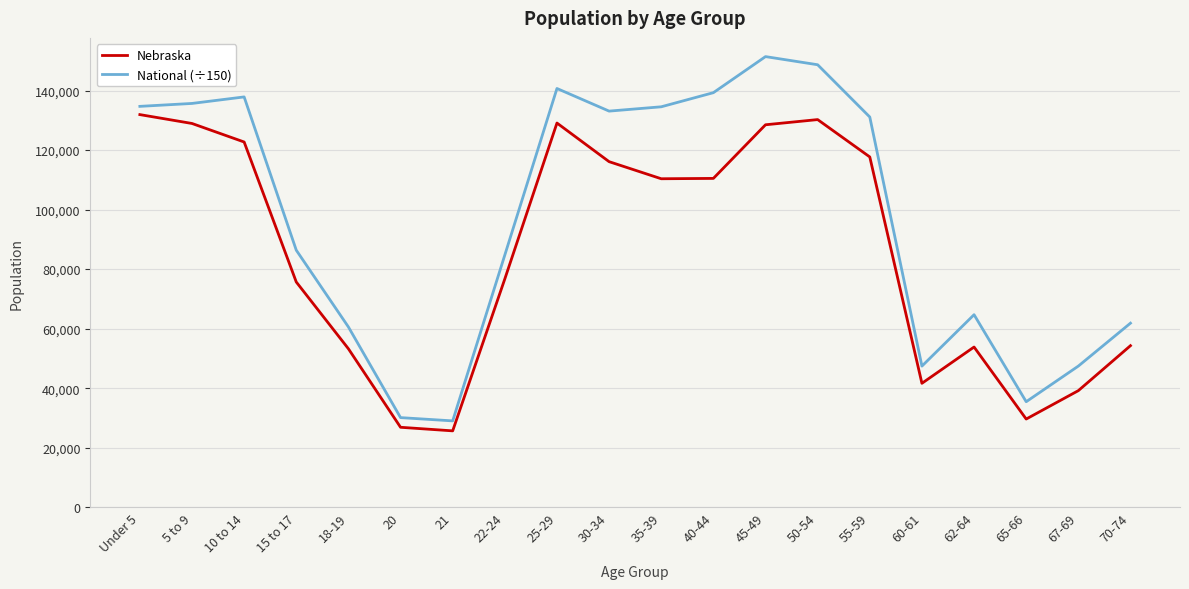

At how many categories does at least one series exceed 89605?

10